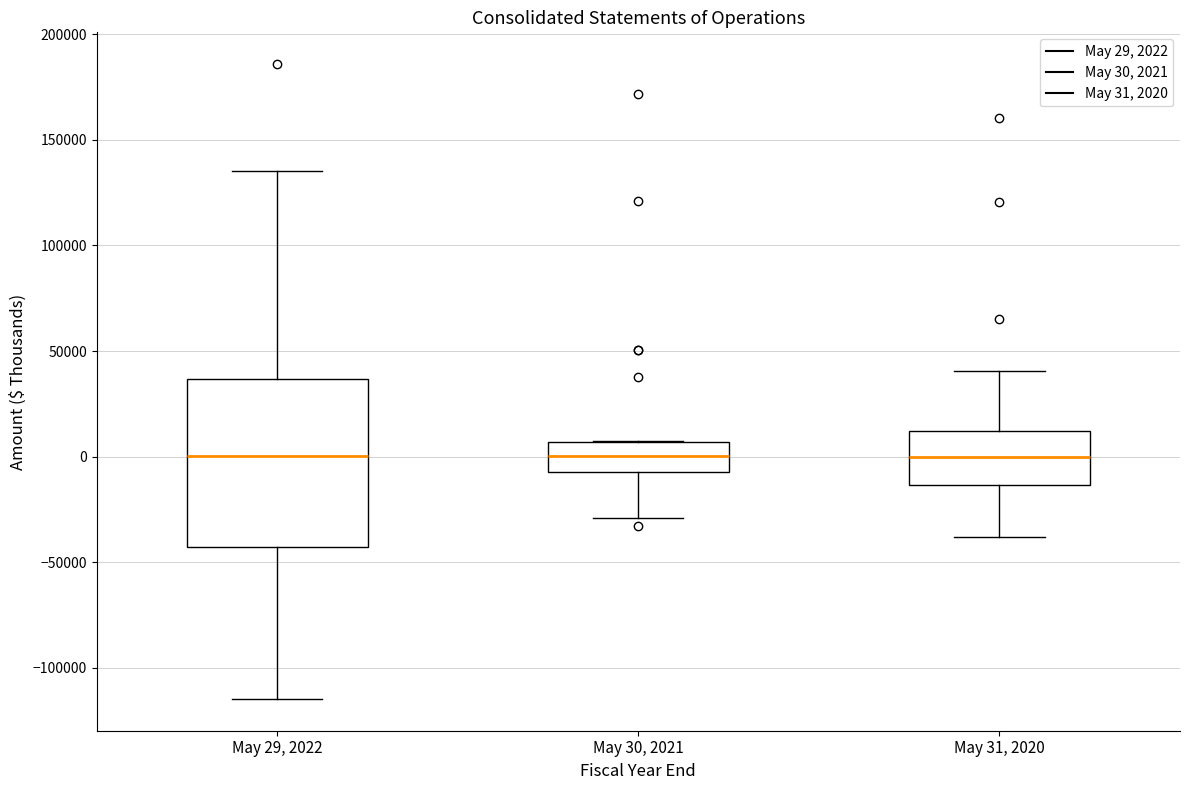

Reading left to right, transcribe this box plot: for each box, give where its median line is, the range the box spans, and where its two whiskers end, as read against the y-axis. The values are not printed on the chart, so give them approximately, as read against the axis.

May 29, 2022: median 0, box -45000 to 35000, whiskers -115000 to 135000
May 30, 2021: median 0, box -5000 to 5000, whiskers -30000 to 5000
May 31, 2020: median 0, box -15000 to 10000, whiskers -40000 to 40000